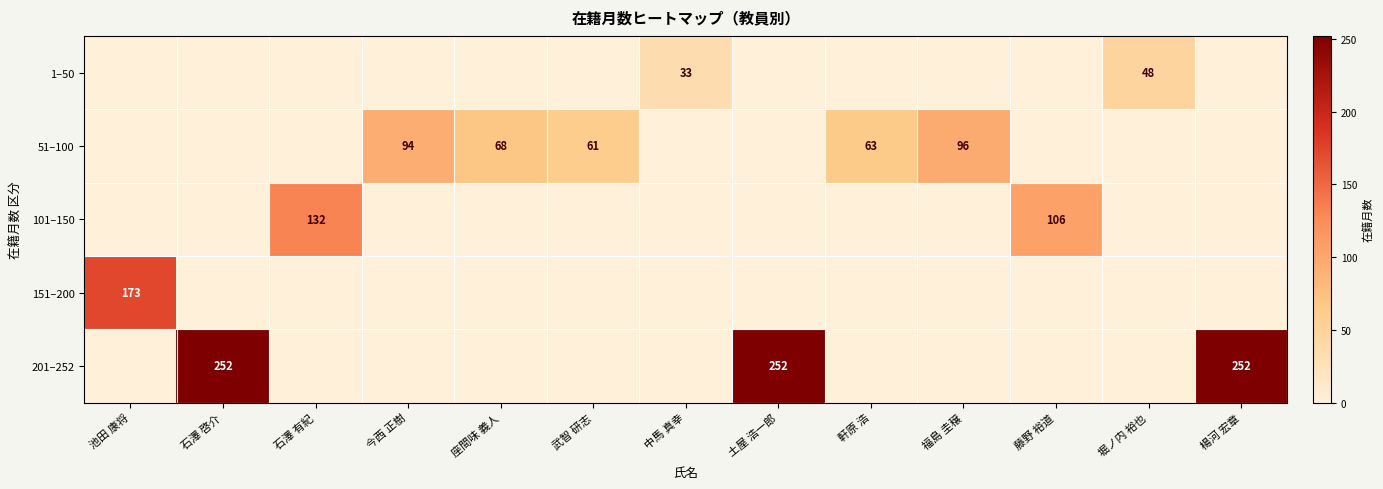

The 101–150 series shows 194 at 石澤 有紀. True or false?

False